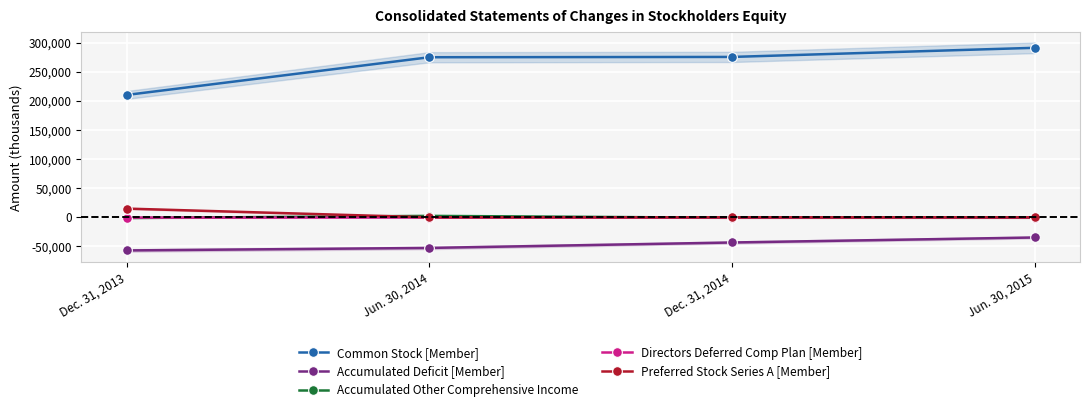

How many values in the Accumulated Other Comprehensive Income series are below -695?

2